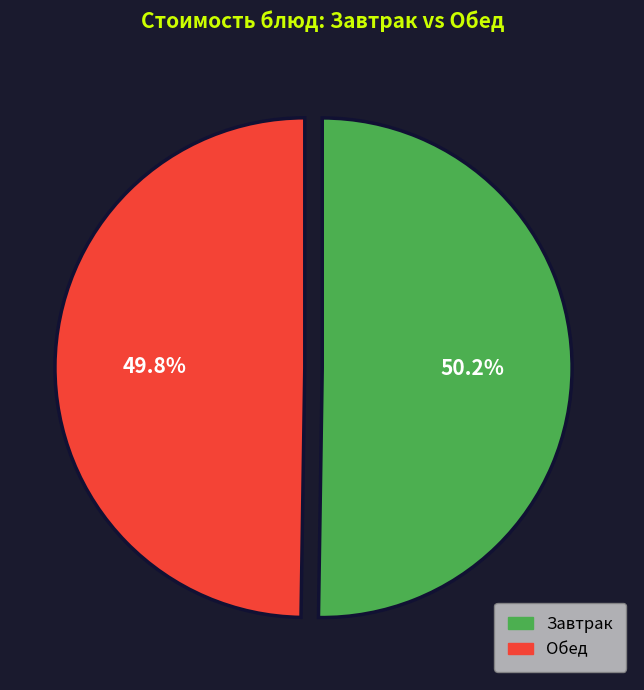

To the nearest percent, what is the difference between the largest and smallest slice percentages?

0%